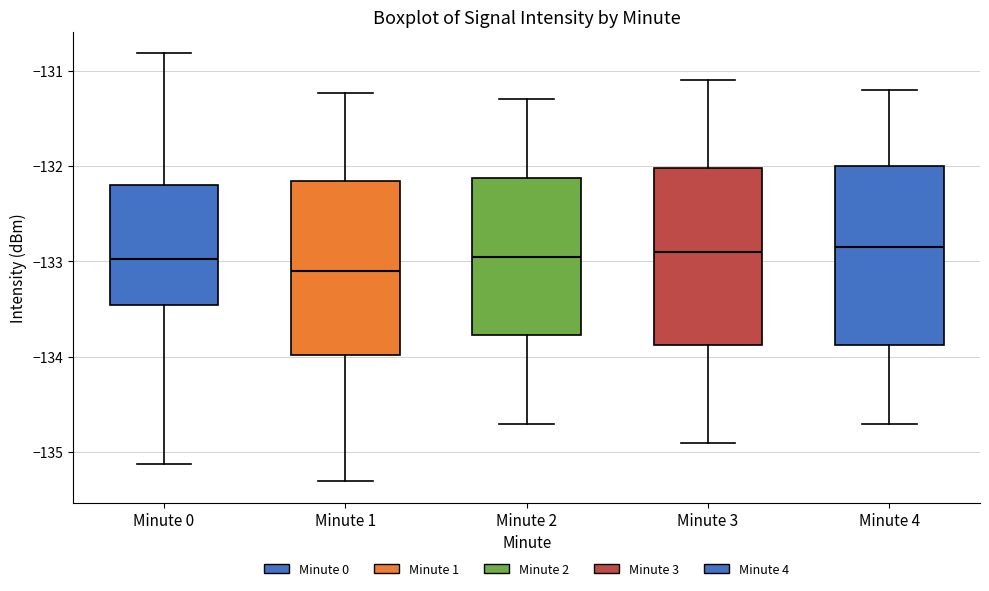

Reading left to right, transcribe this box plot: for each box, give where its median line is, the range the box spans, and where its two whiskers end, as read against the y-axis. The values are not printed on the chart, so give them approximately, as read against the axis.

Minute 0: median -133.0, box -133.5 to -132.2, whiskers -135.1 to -130.8
Minute 1: median -133.1, box -134.0 to -132.2, whiskers -135.3 to -131.2
Minute 2: median -132.9, box -133.8 to -132.1, whiskers -134.7 to -131.3
Minute 3: median -132.9, box -133.9 to -132.0, whiskers -134.9 to -131.1
Minute 4: median -132.8, box -133.9 to -132.0, whiskers -134.7 to -131.2